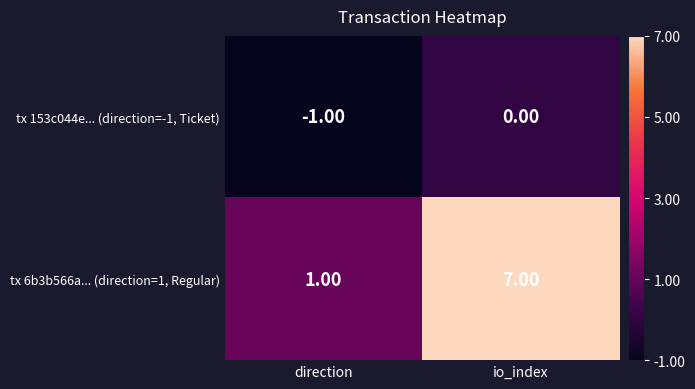

What is the difference between the tx 6b3b566a... (direction=1, Regular) values at io_index and direction?

6